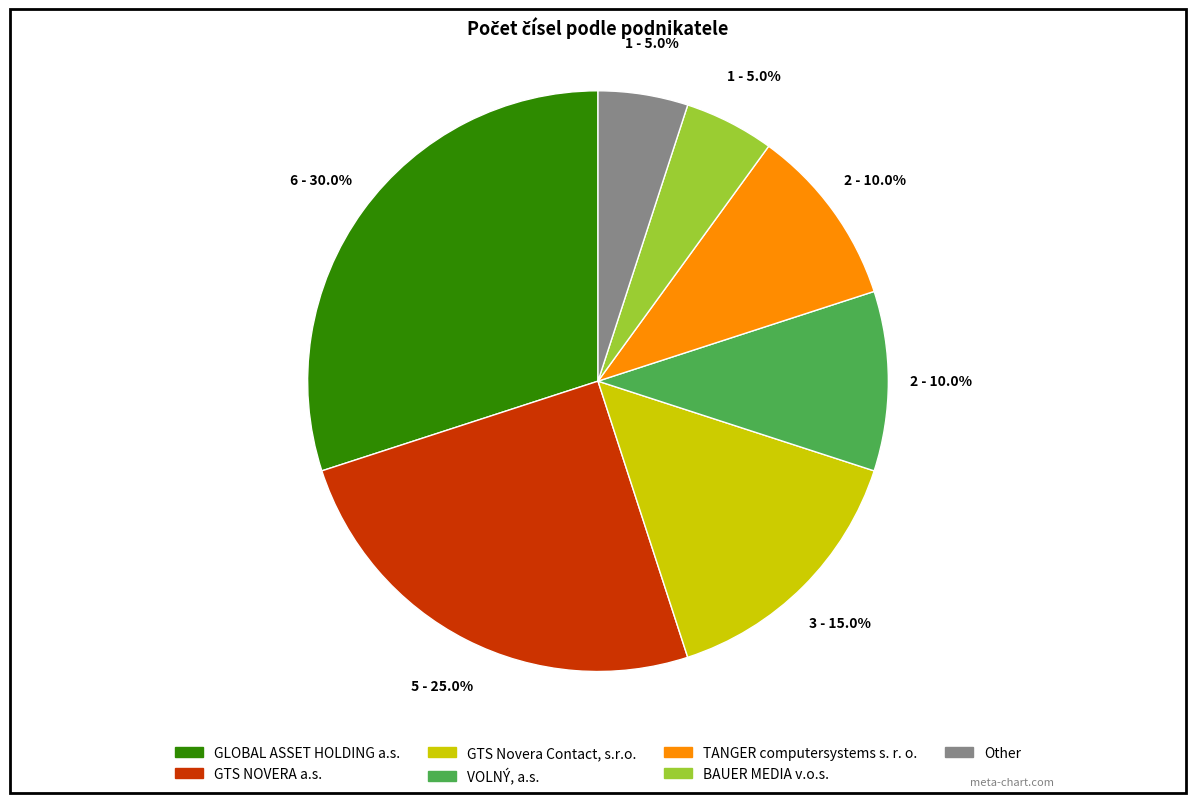

To the nearest percent, what is the difference between the largest and smallest slice percentages?

25%